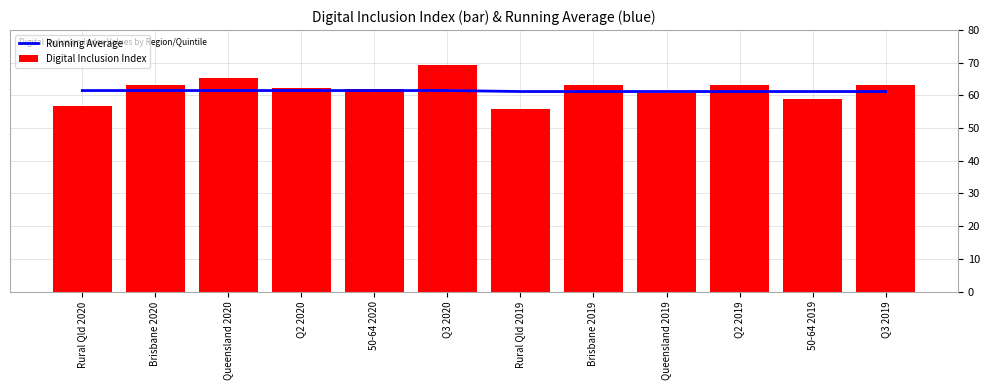

At which category is the sum across all series the highest?

Q3 2020